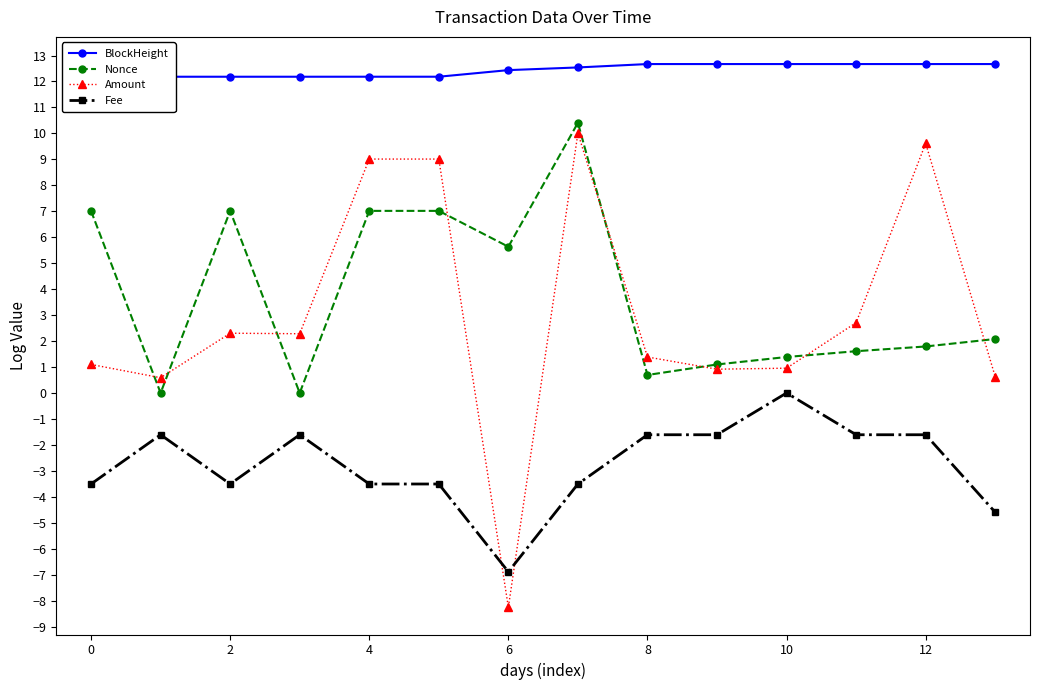

What is the difference between the Amount values at 2 and 6?

10.6